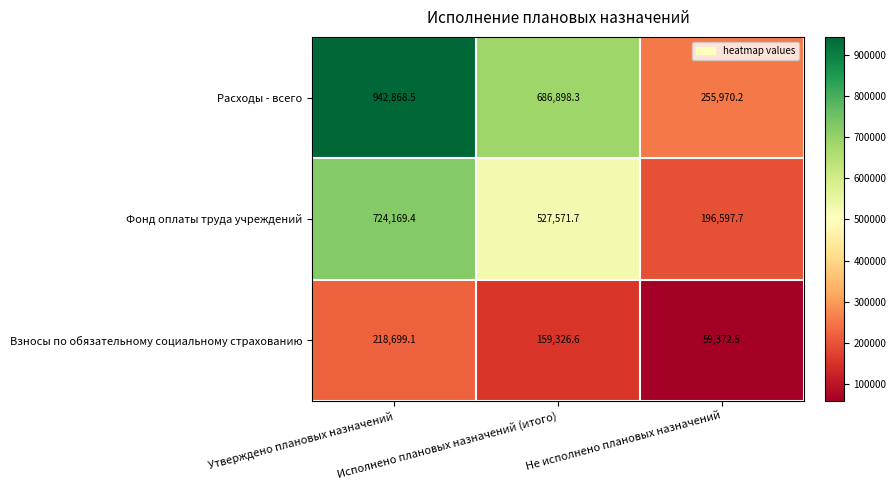

Rank the series by their maximum value, from highest to lowest.

Расходы - всего, Фонд оплаты труда учреждений, Взносы по обязательному социальному страхованию